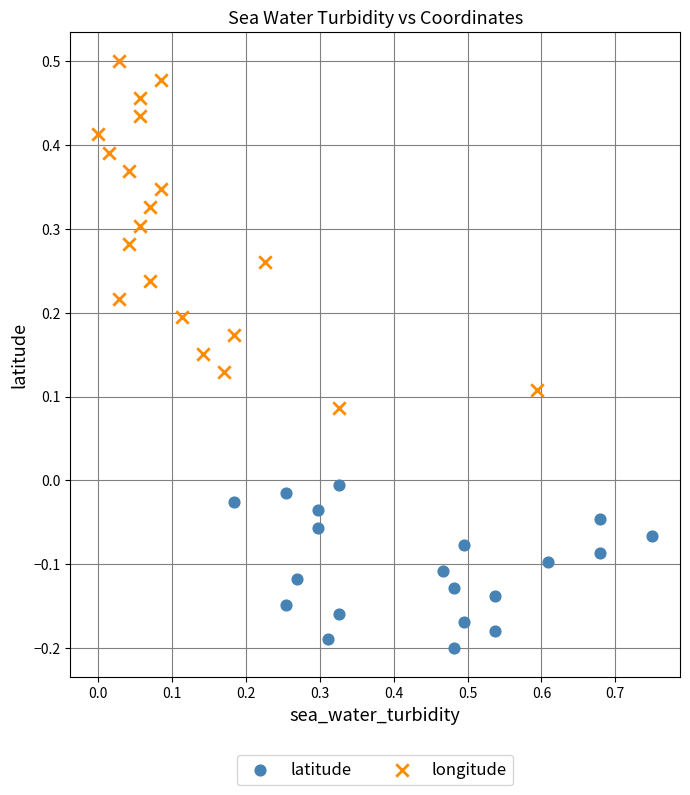

Which series reaches the minimum Y coordinate?

latitude